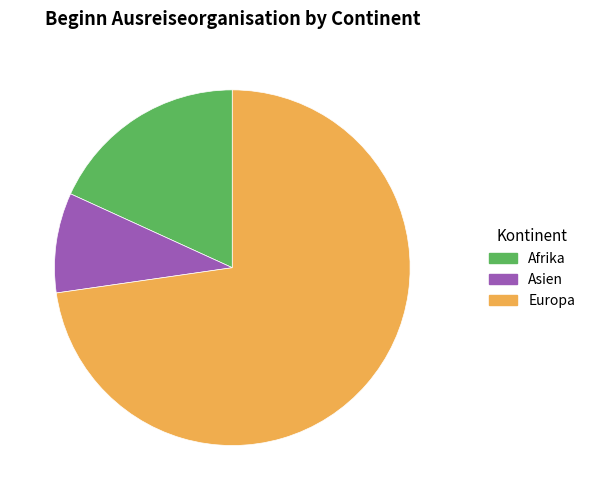

How many slices are in this pie chart?

3